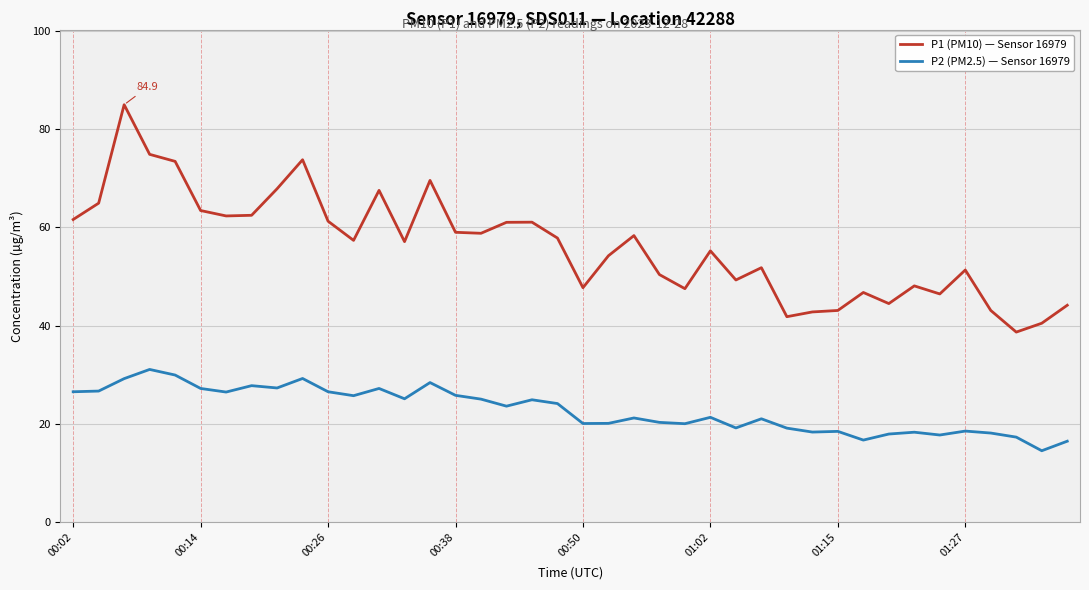

Which series has the widest spread of values?

P1 (PM10) — Sensor 16979